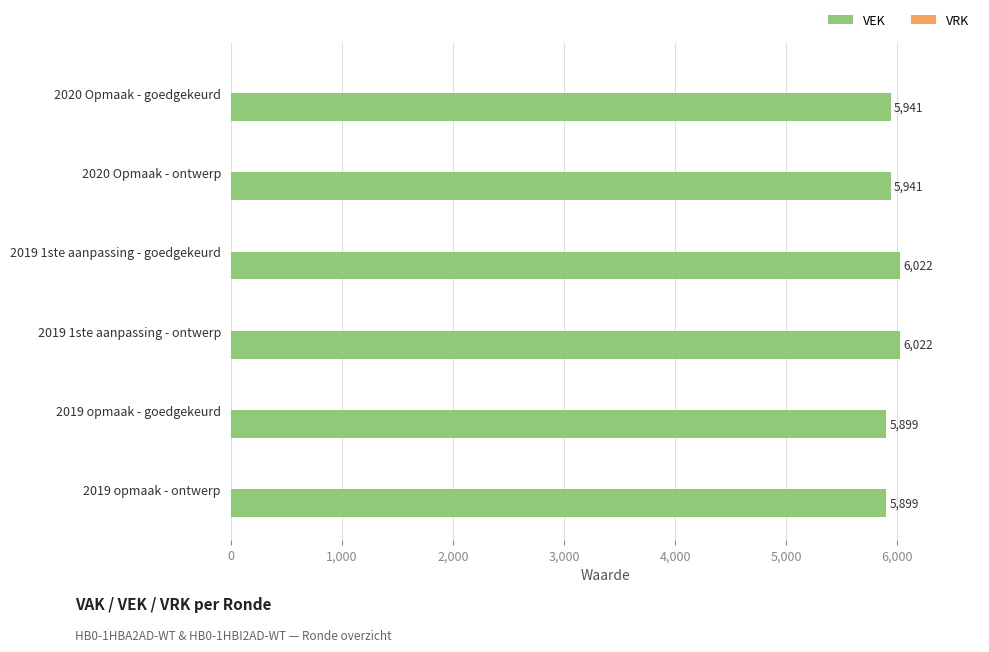

How many bars are there in total?

6